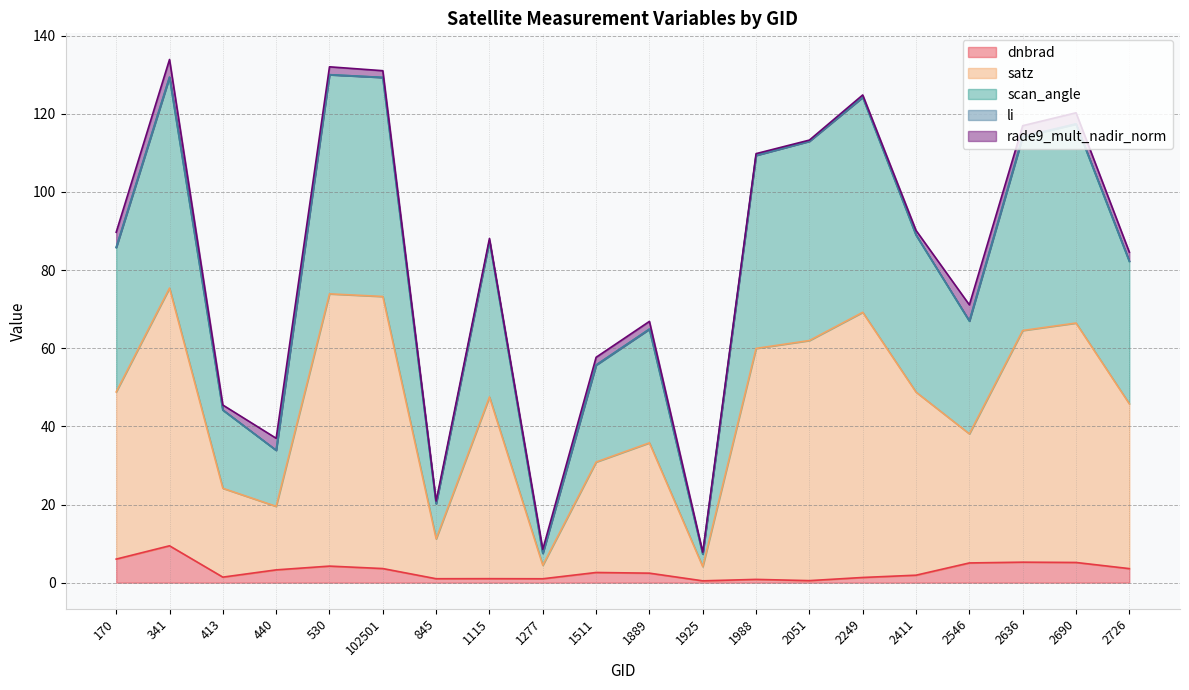

Is it true that dnbrad equals 3.6 at 2726?

True